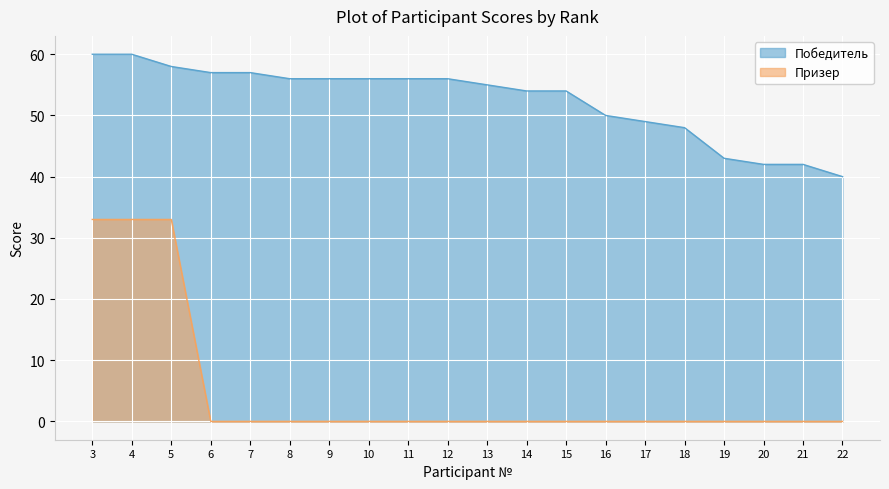

What is the difference between the maximum and second lowest values in the Победитель series?

18